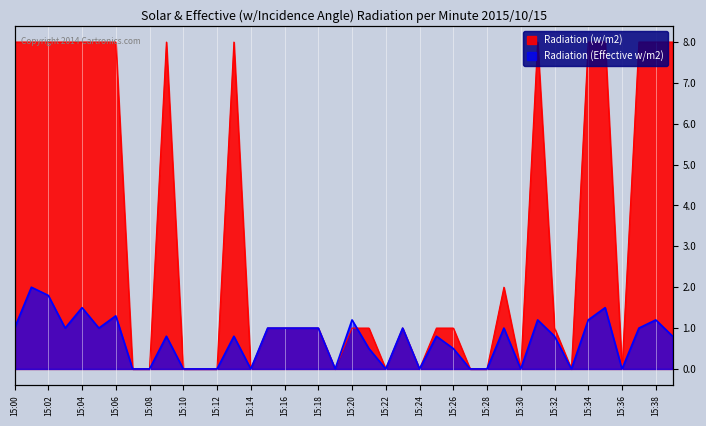

Reading left to right, what are all the values shown in this chart?

Radiation (w/m2): 8.0	8.0	8.0	8.0	8.0	8.0	8.0	0.0	0.0	8.0	0.0	0.0	0.0	8.0	0.0	1.0	1.0	1.0	1.0	0.0	1.0	1.0	0.0	1.0	0.0	1.0	1.0	0.0	0.0	2.0	0.0	8.0	1.0	0.0	8.0	8.0	0.0	8.0	8.0	8.0
Radiation (Effective w/m2): 1.0	2.0	1.8	1.0	1.5	1.0	1.3	0.0	0.0	0.8	0.0	0.0	0.0	0.8	0.0	1.0	1.0	1.0	1.0	0.0	1.2	0.5	0.0	1.0	0.0	0.8	0.5	0.0	0.0	1.0	0.0	1.2	0.8	0.0	1.2	1.5	0.0	1.0	1.2	0.8